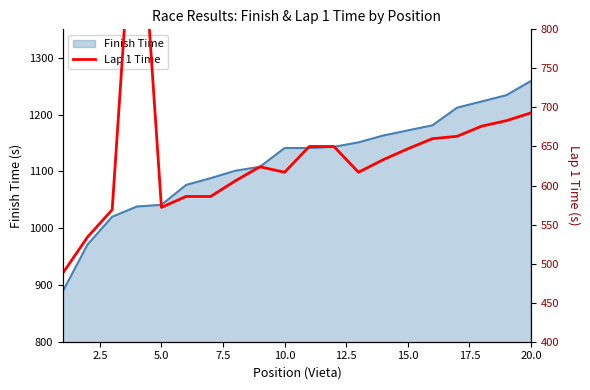

How many data points are less than 633?

10